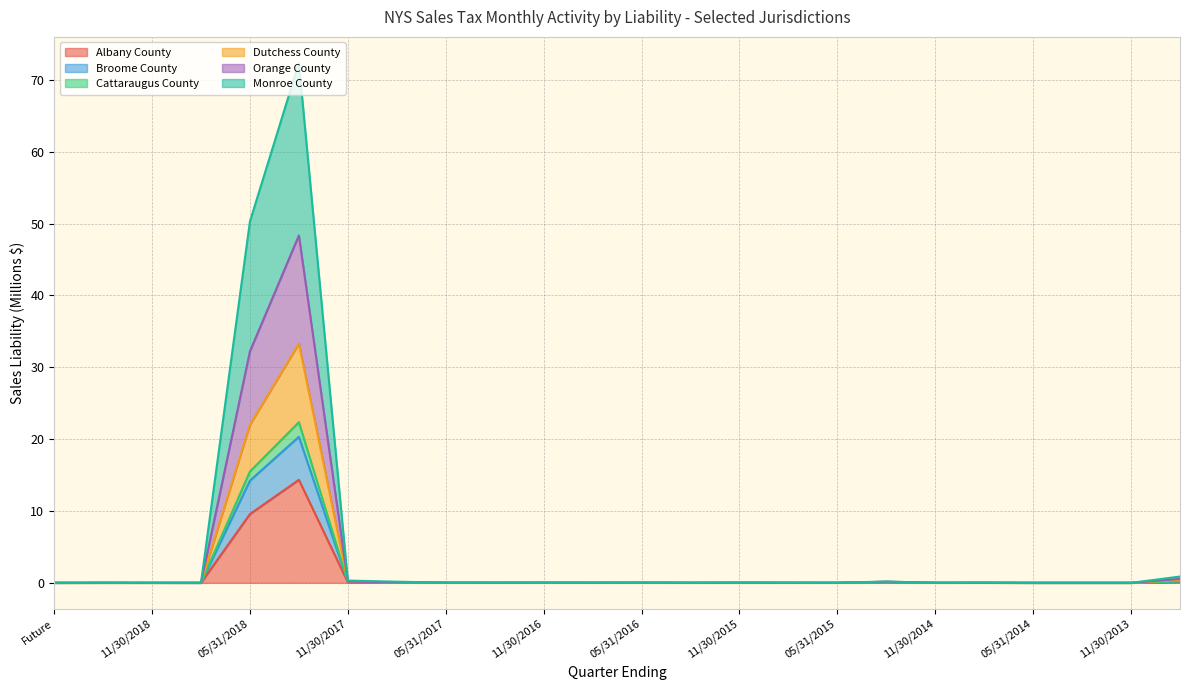

The value of Albany County at Future is 7.1. True or false?

False